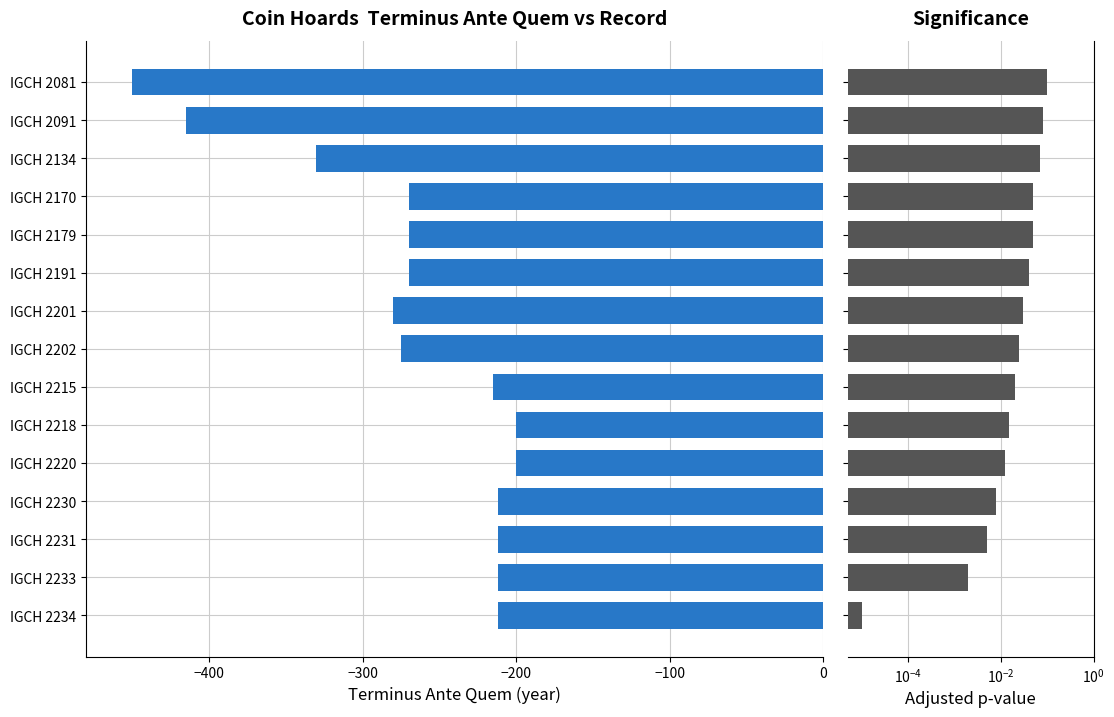

What are all the series names shown in the legend?

Terminus Ante Quem, Adjusted p-value